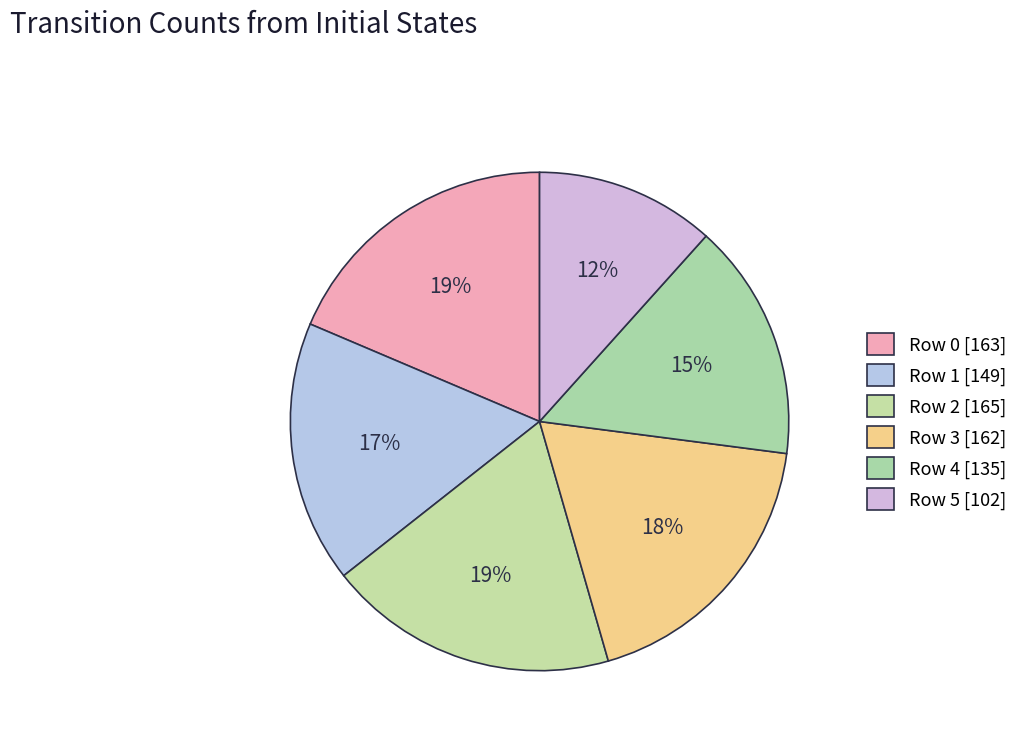

What is the smallest slice in the pie chart?

Row 5